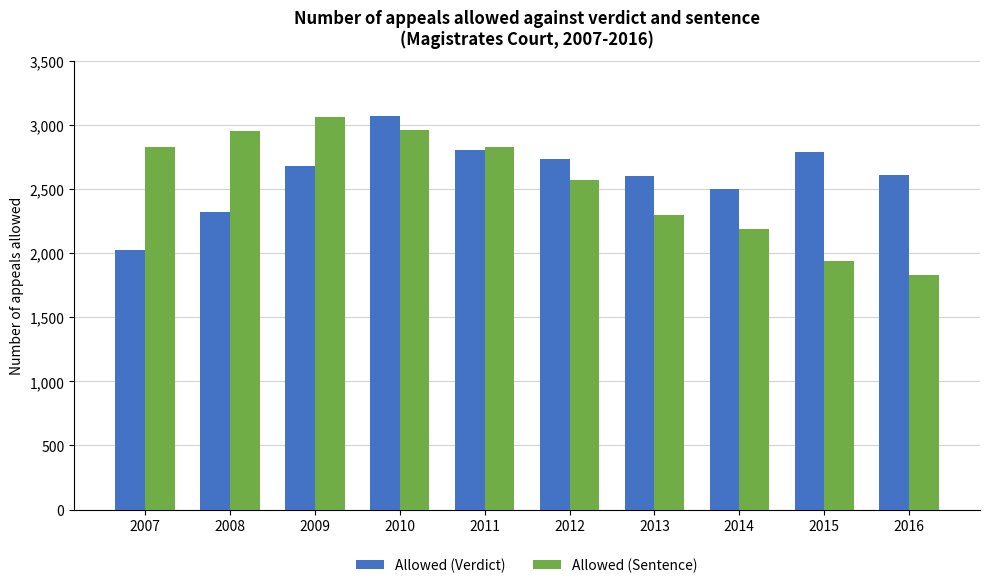

Is the value of Allowed (Sentence) at 2013 greater than the value of Allowed (Verdict) at 2016?

No